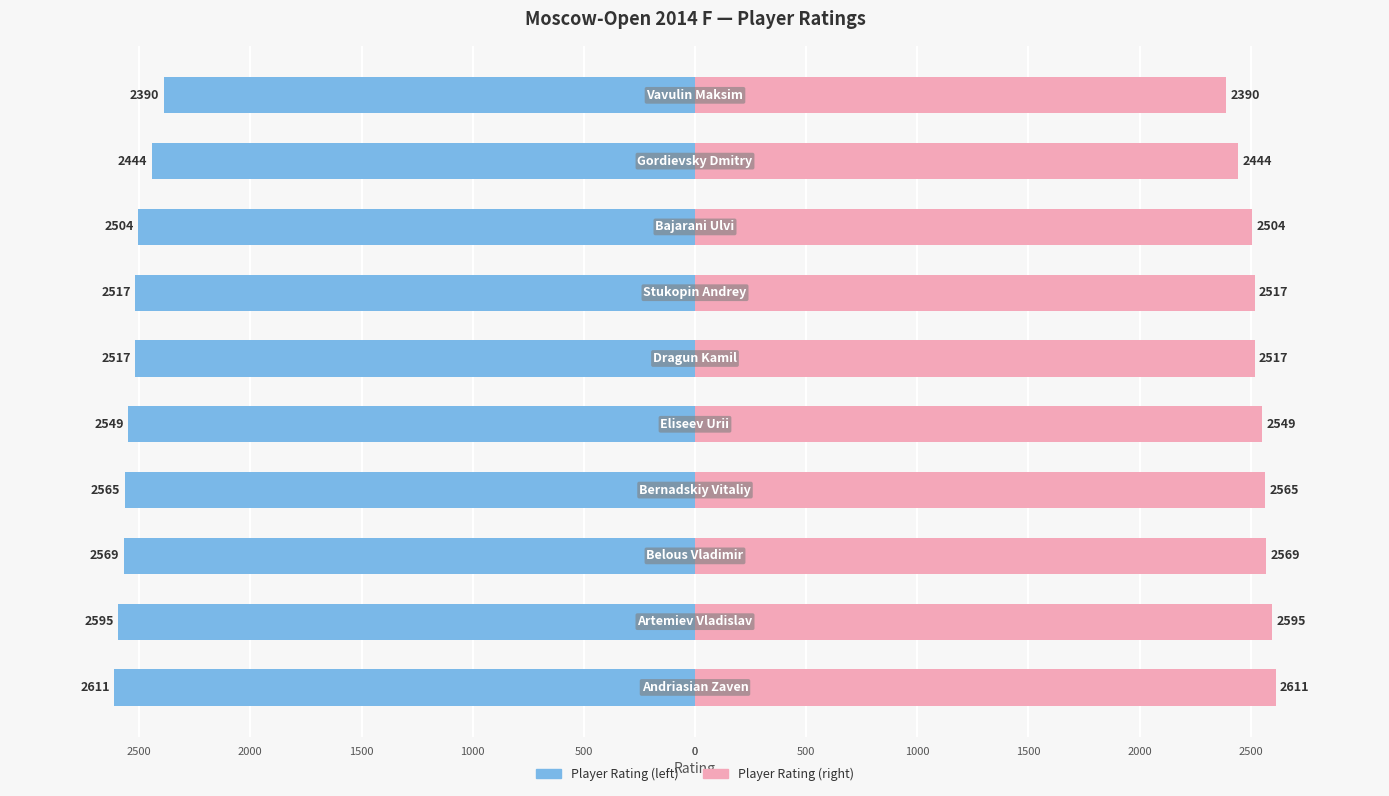

Which series has the largest range (max minus min)?

Rating